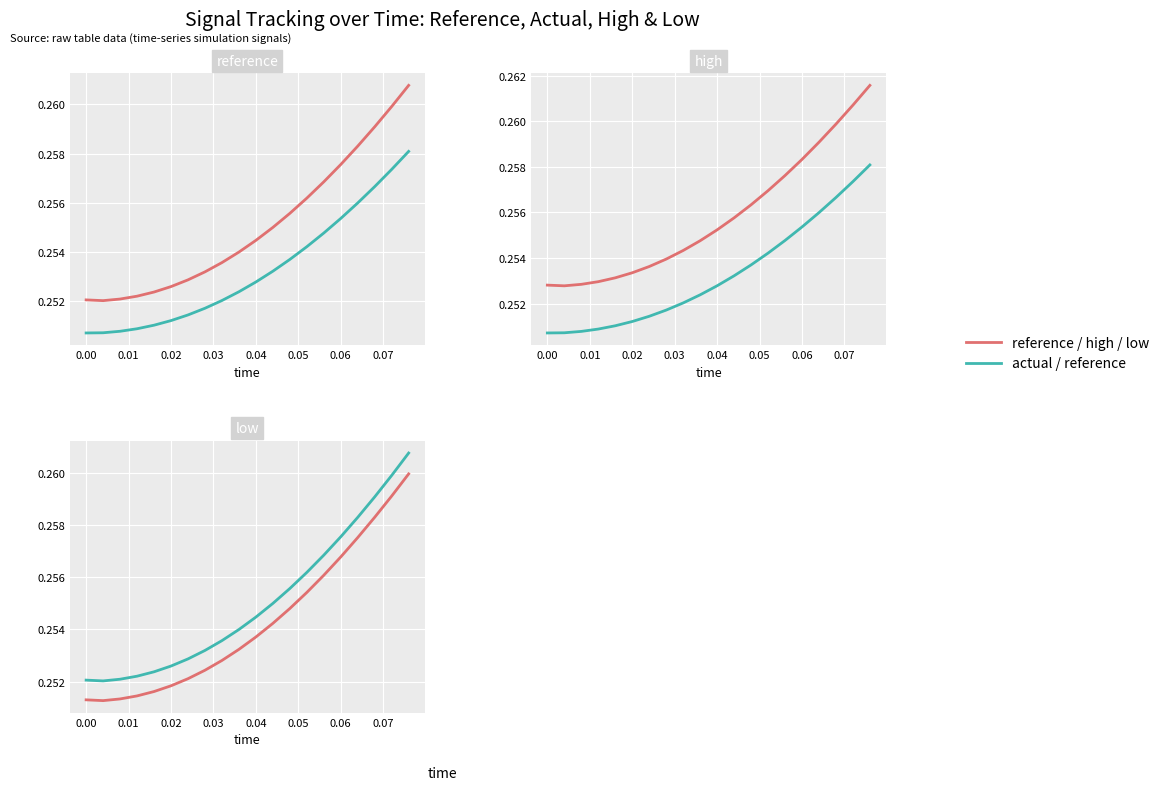

What is the value of the low point at the 2nd from the left?

0.3